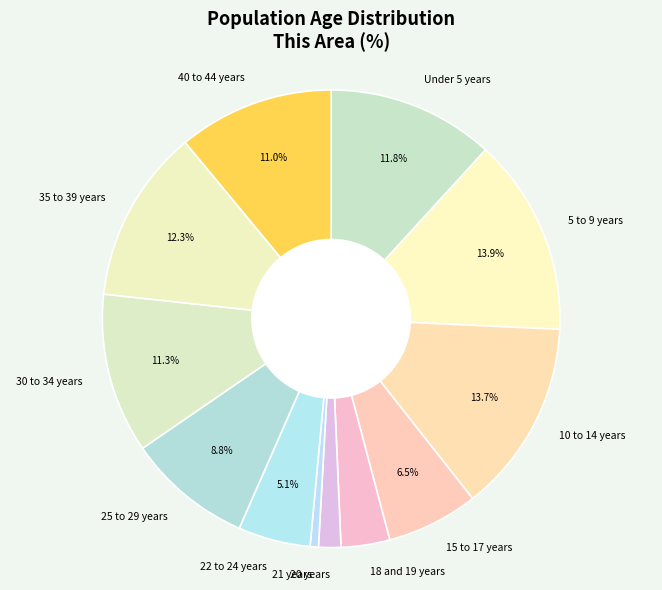

The 5 to 9 years slice represents 25% of the pie. True or false?

False